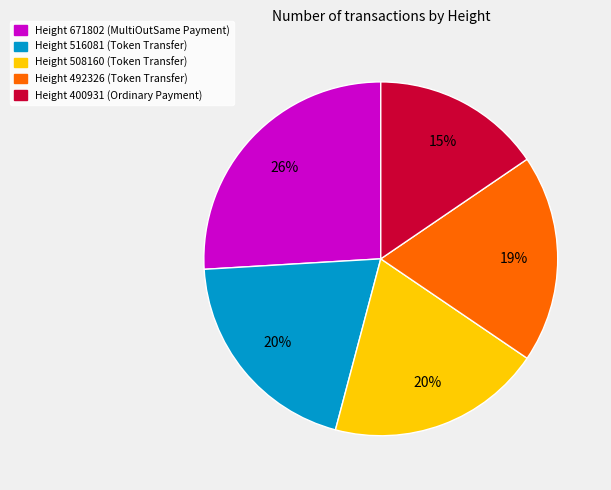

Does any single category account for the majority?

No